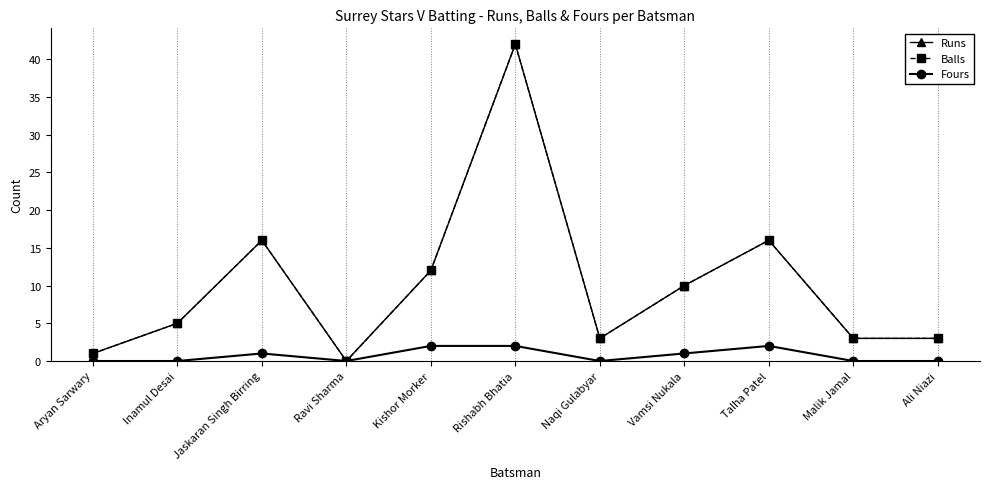

What position from the left is Inamul Desai?

2